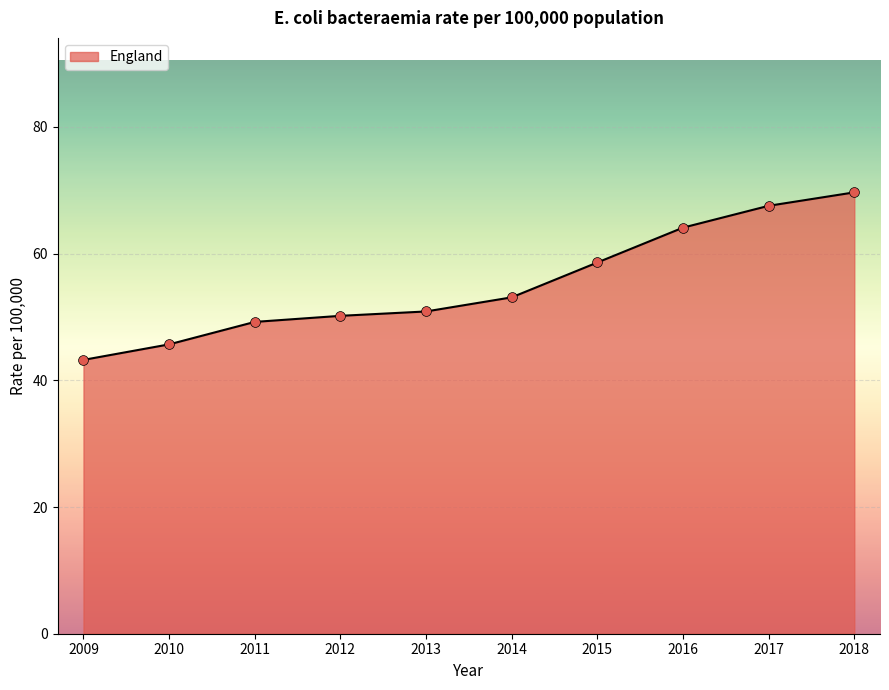

What is the change in value from 2009 to 2011?

+6.0